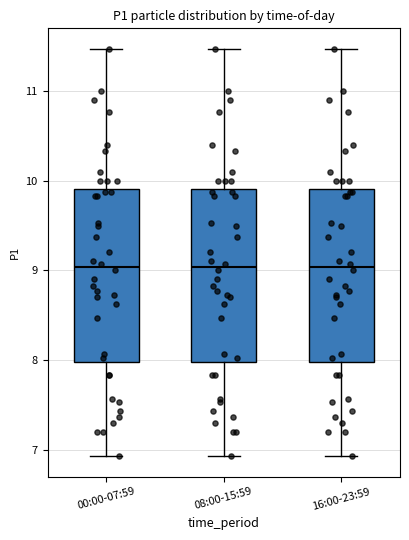

Where is the lower edge of the box for 16:00-23:59 on the y-axis? The values are not printed on the chart, so give them approximately, as read against the axis.

8.0